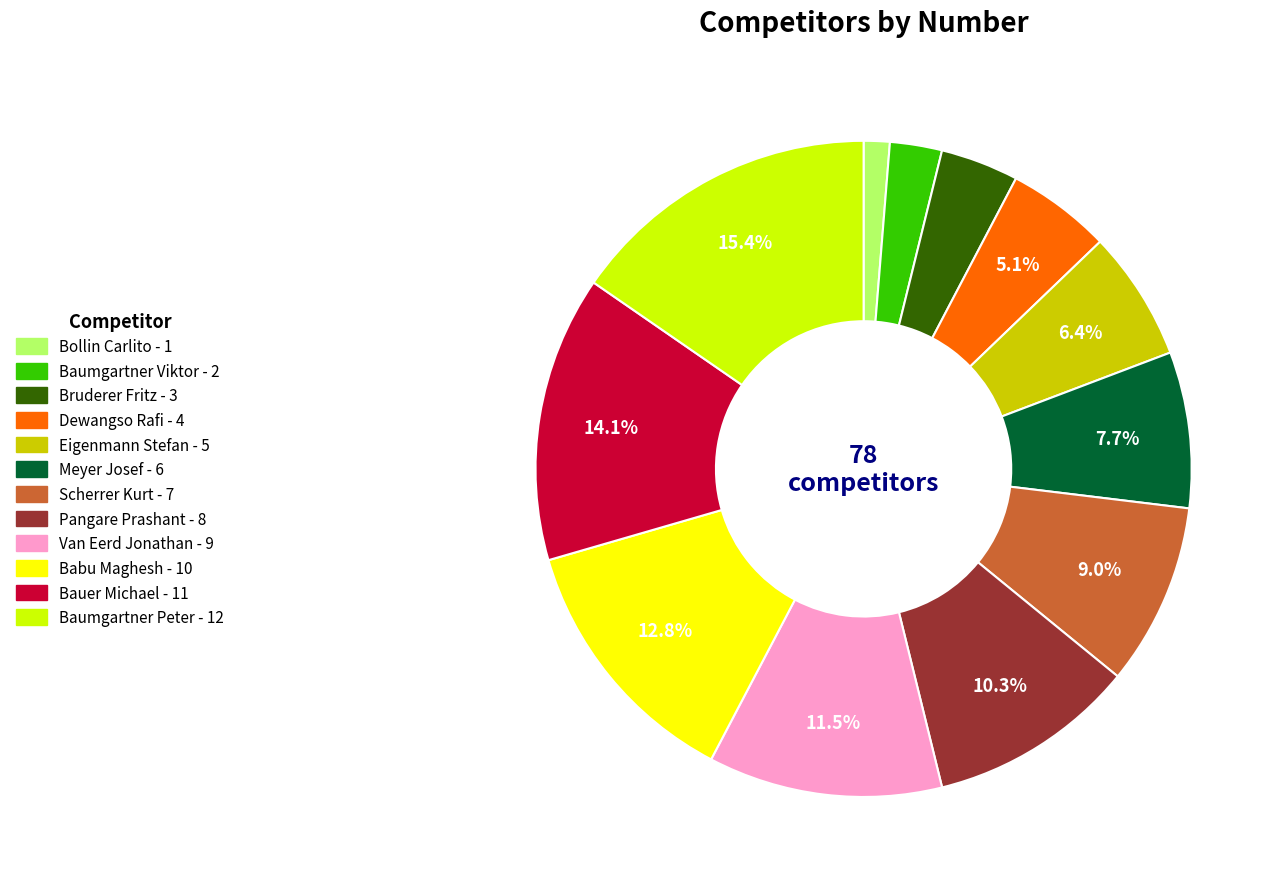

To the nearest percent, what percentage of the pie is Meyer Josef?

8%